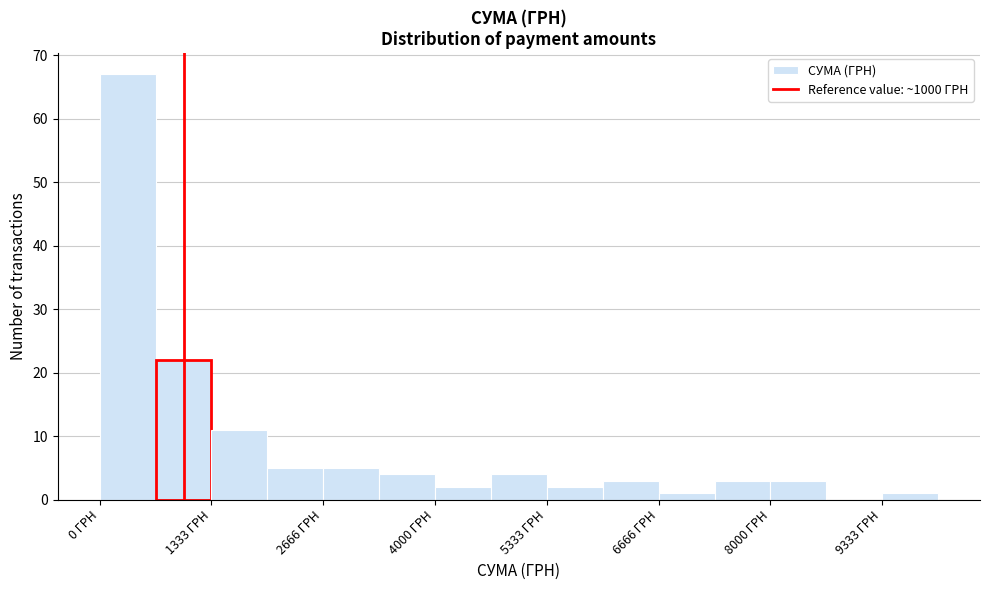

Read against the x-axis, roughly where is the centre of the tallest bar?

400